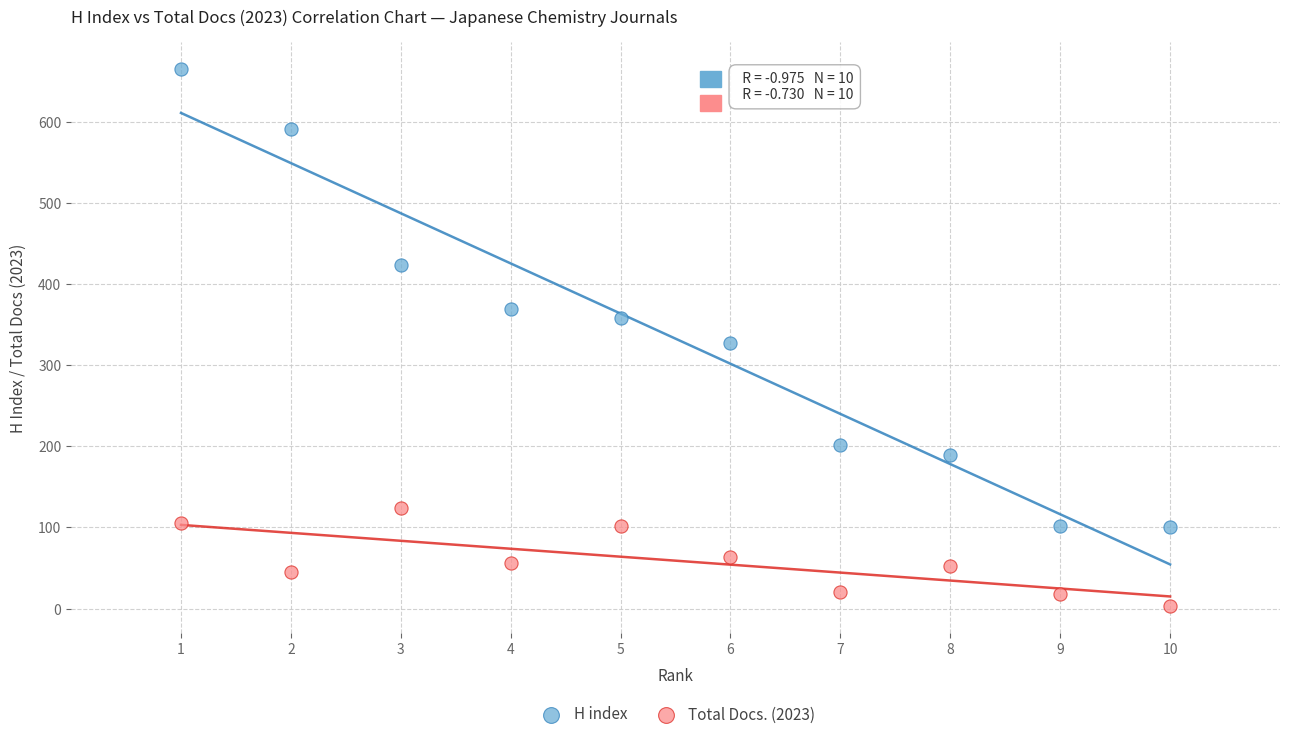

Which series has the largest Y range (max minus min)?

H index